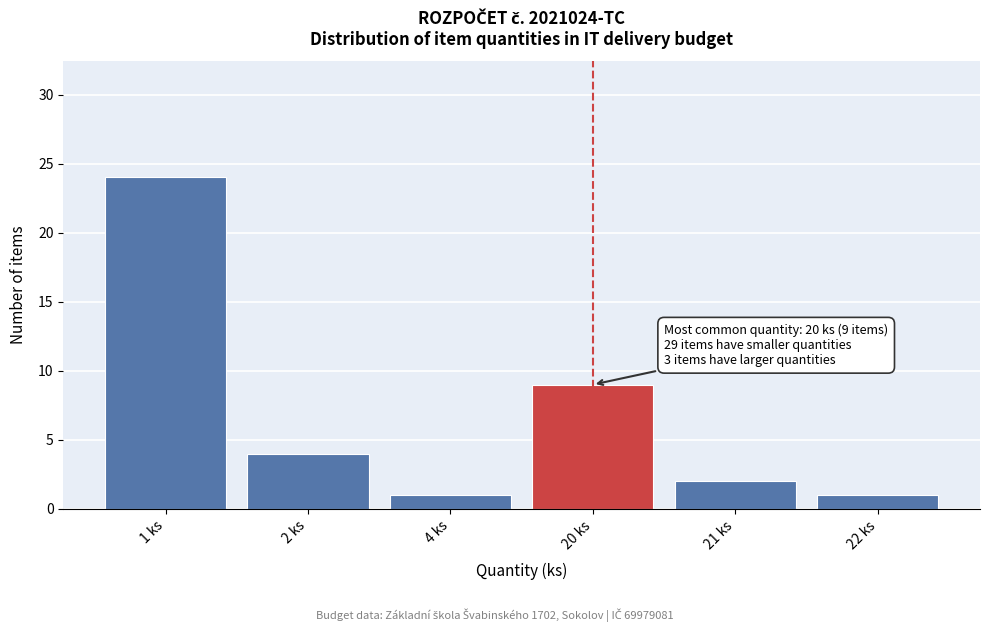

Reading left to right, transcribe all the data shown in this chart.

24	4	1	9	2	1